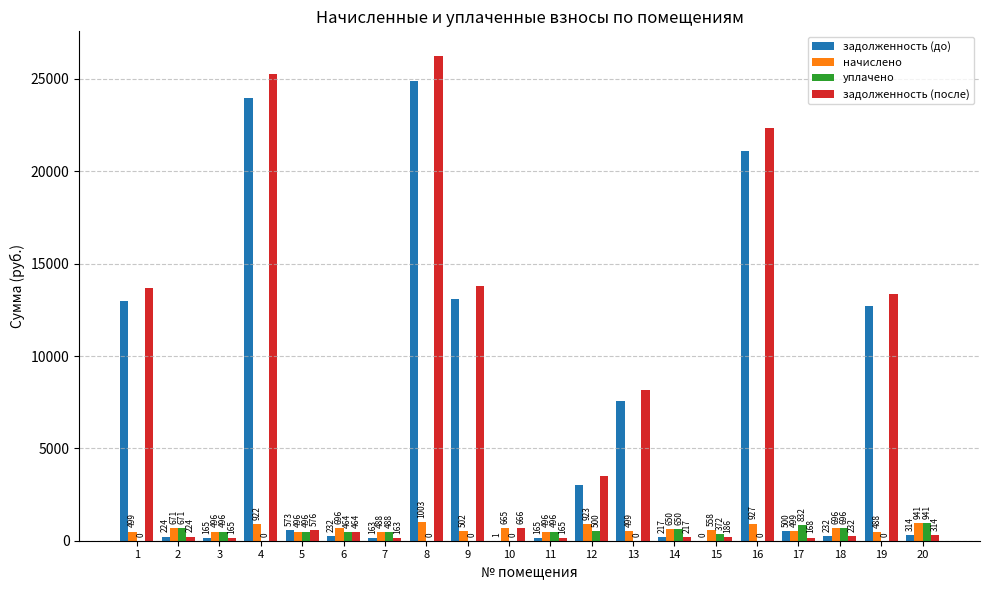

At which label does задолженность (до) first exceed 499?

1